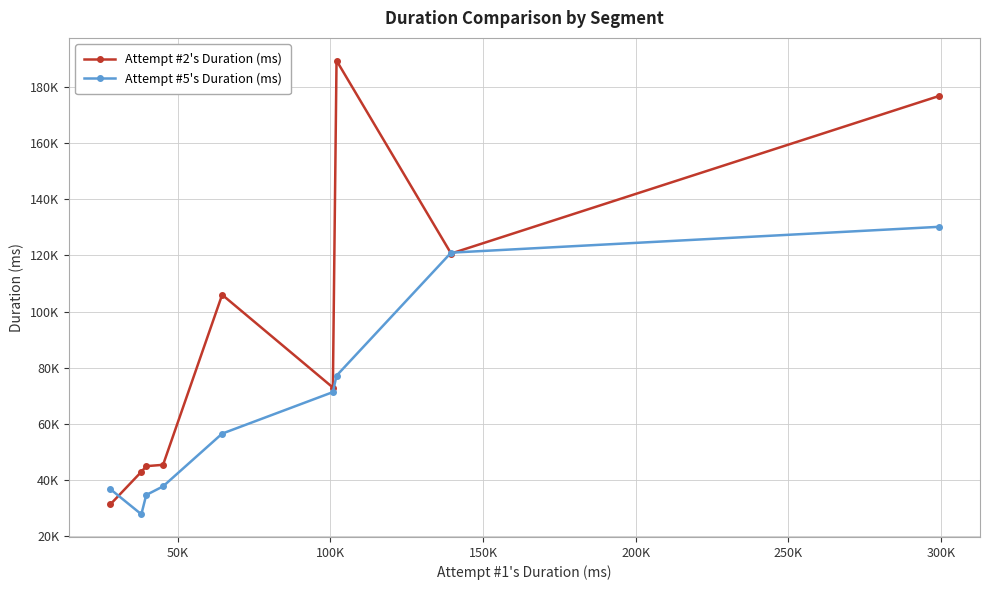

What is the average value of the Attempt #2's Duration (ms) series?

92253